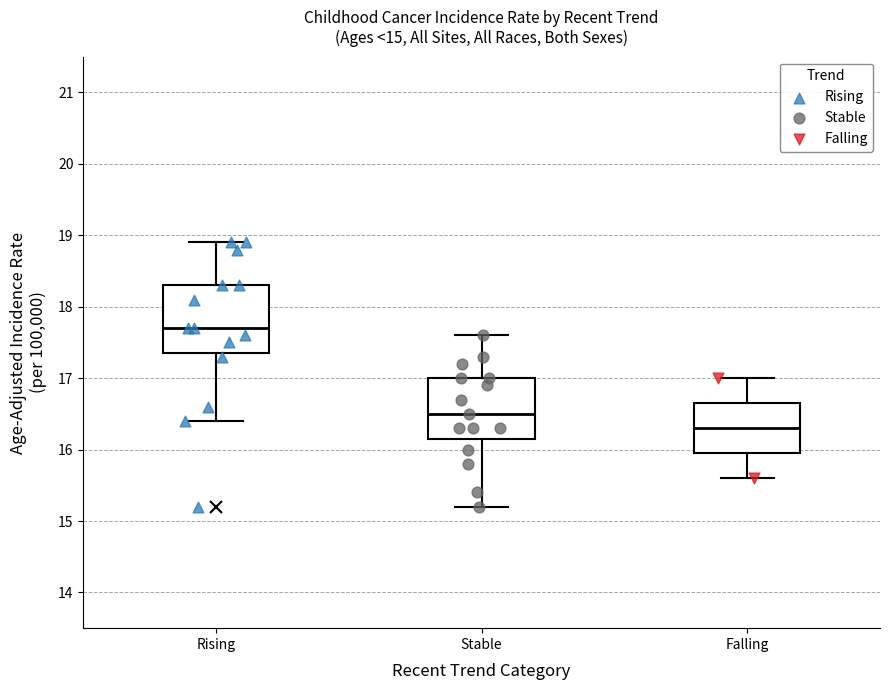

Which box's median line is the lowest?

Falling